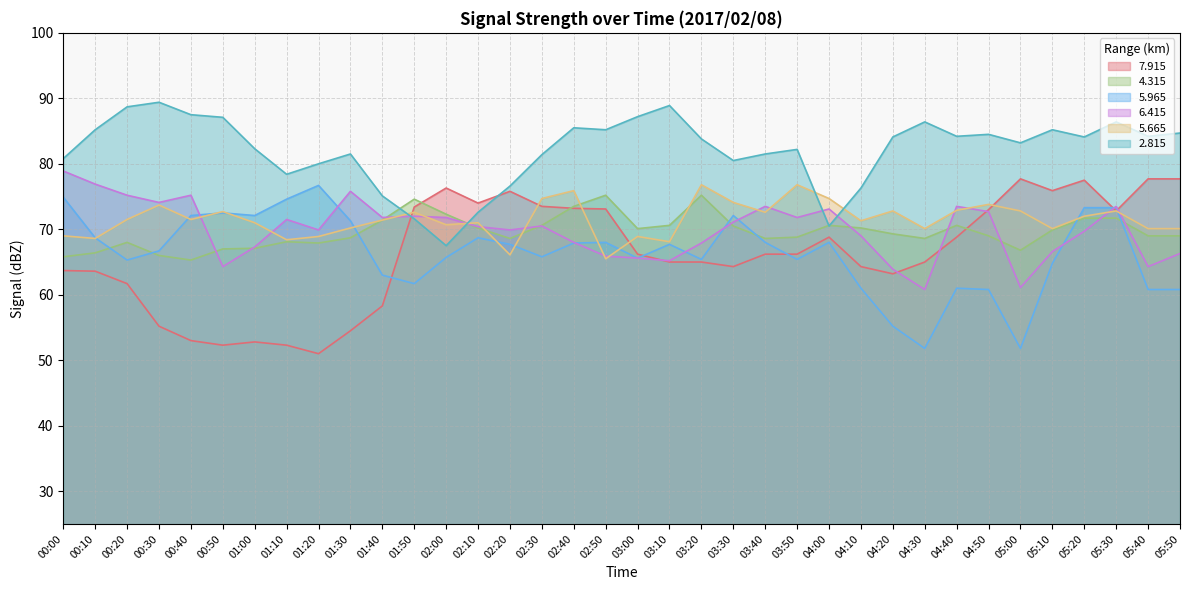

Which series changed the most between 01:40 and 02:00?

7.915